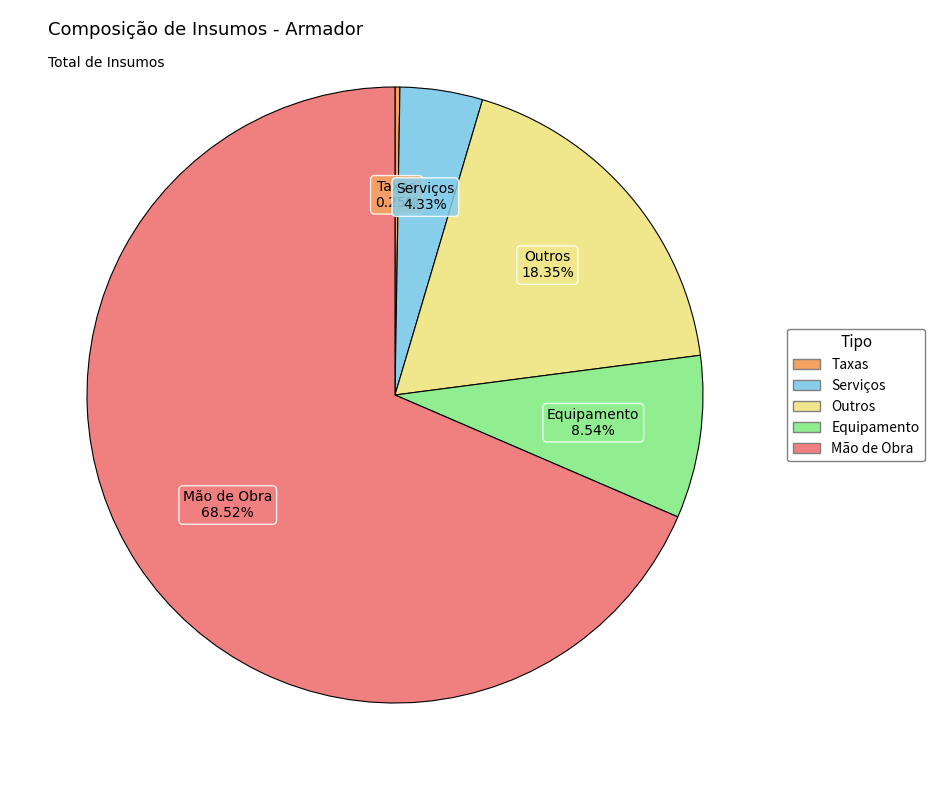

Does Outros account for over 50% of the chart?

No